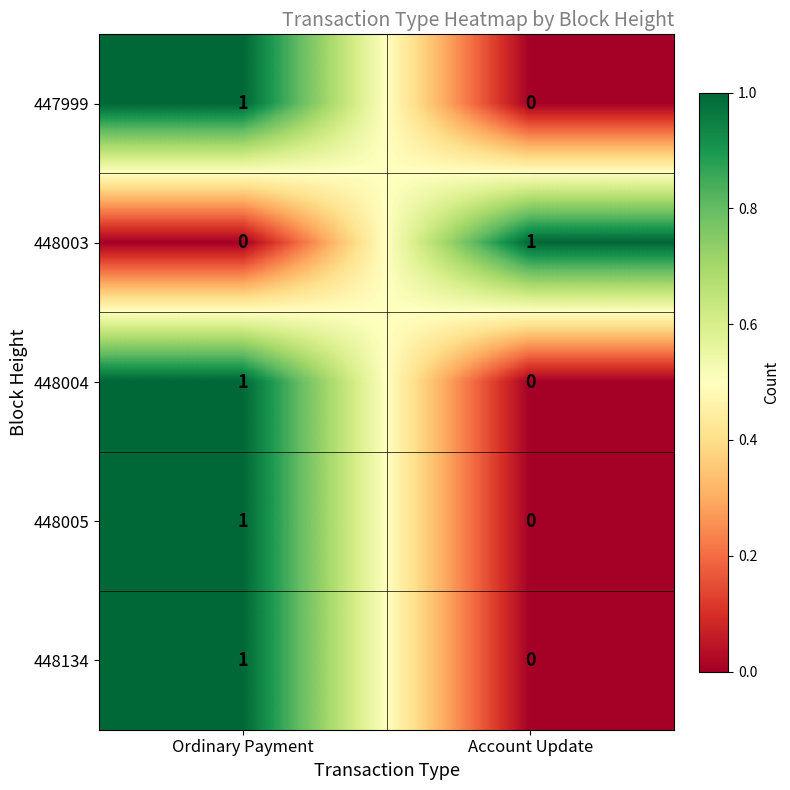

Which category has the highest value in the 448003 series?

Account Update